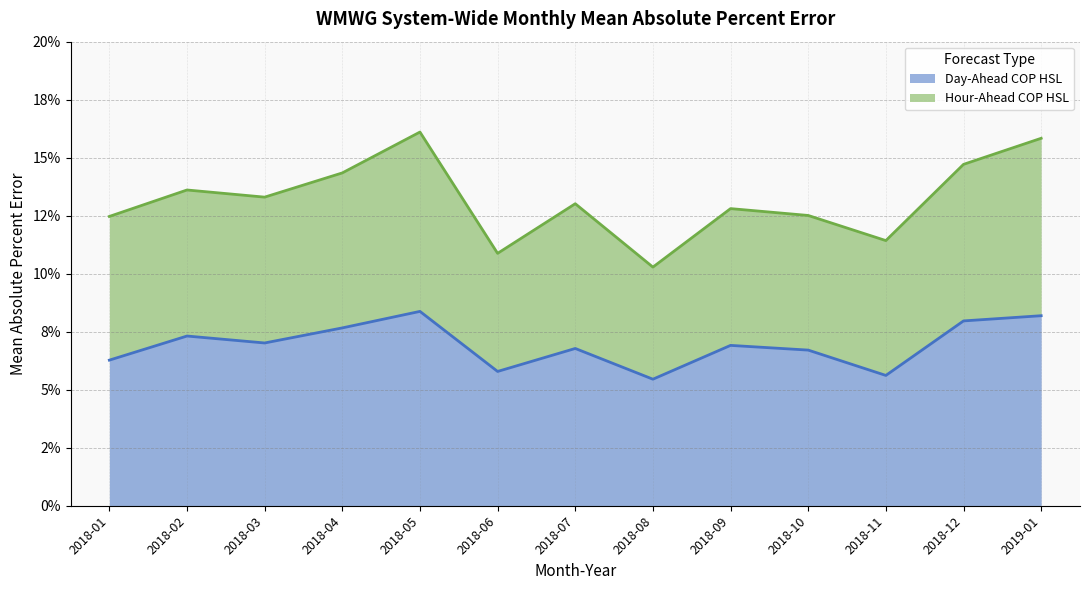

What is the average value?

0.1